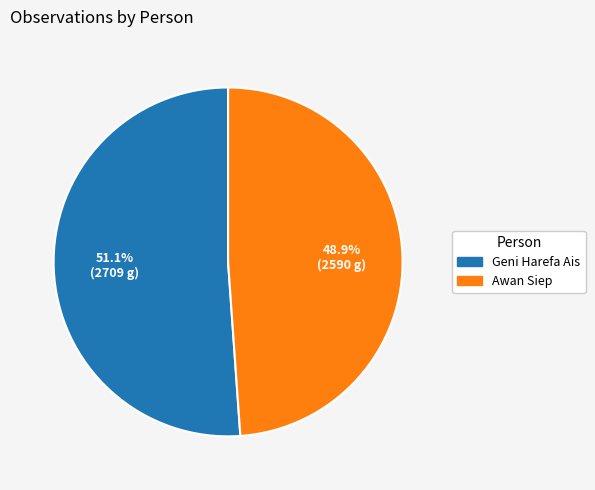

Approximately how many times larger is the value at Geni Harefa Ais compared to Awan Siep?

1.0